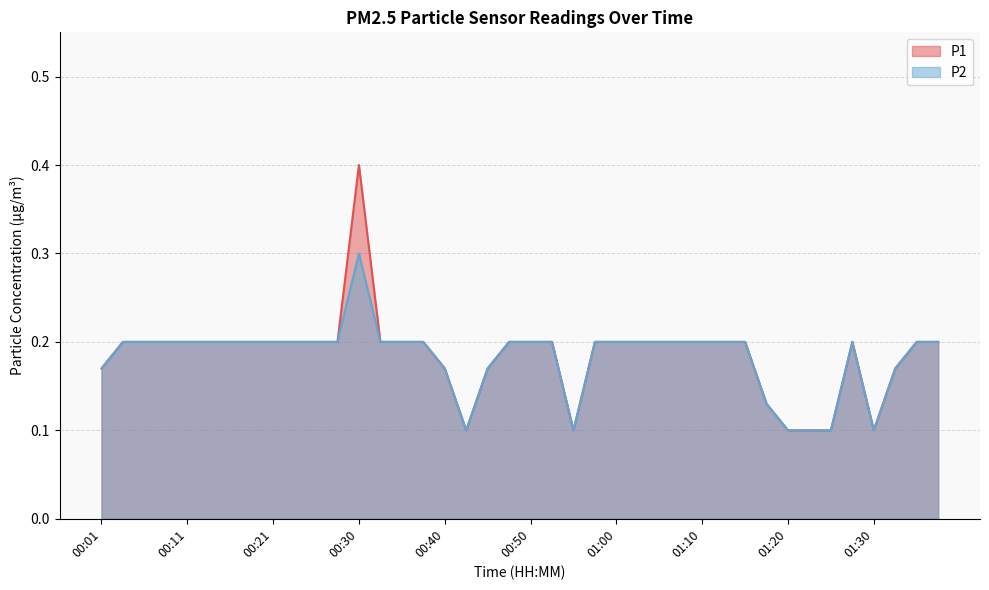

How many P2 values are between 0 and 1?

40